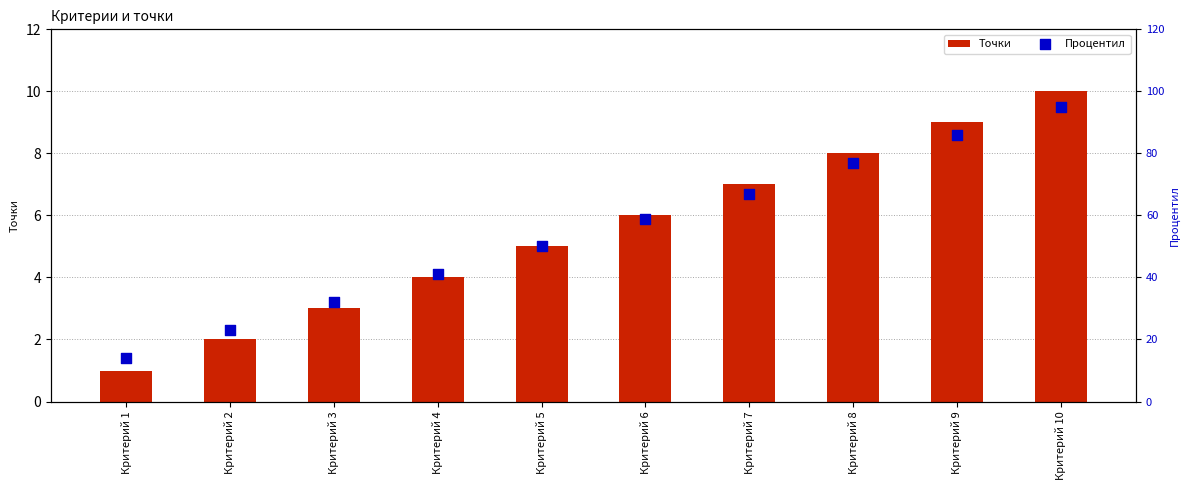

At how many categories does at least one series exceed 57?

5